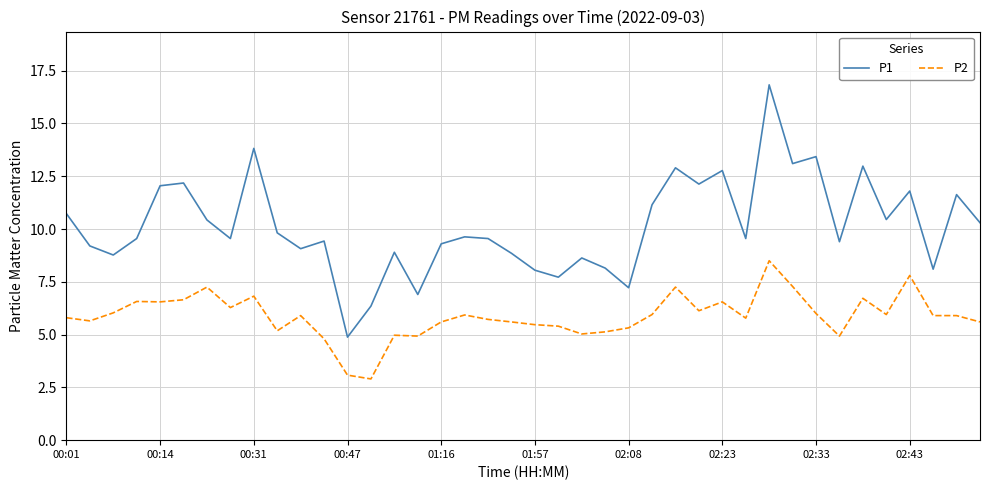

True or false: P2 and P1 intersect in this chart.

False